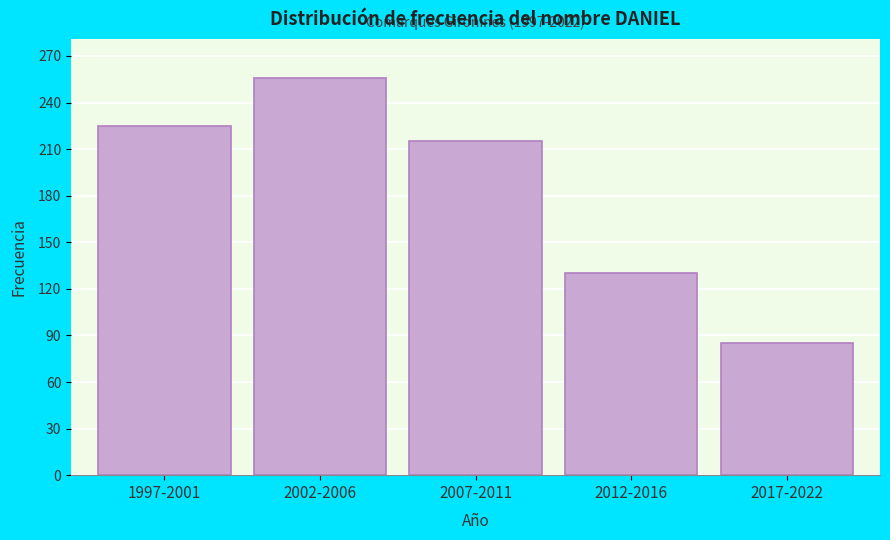

Reading right to left, transcribe all the data shown in this chart.

85	130	215	256	225